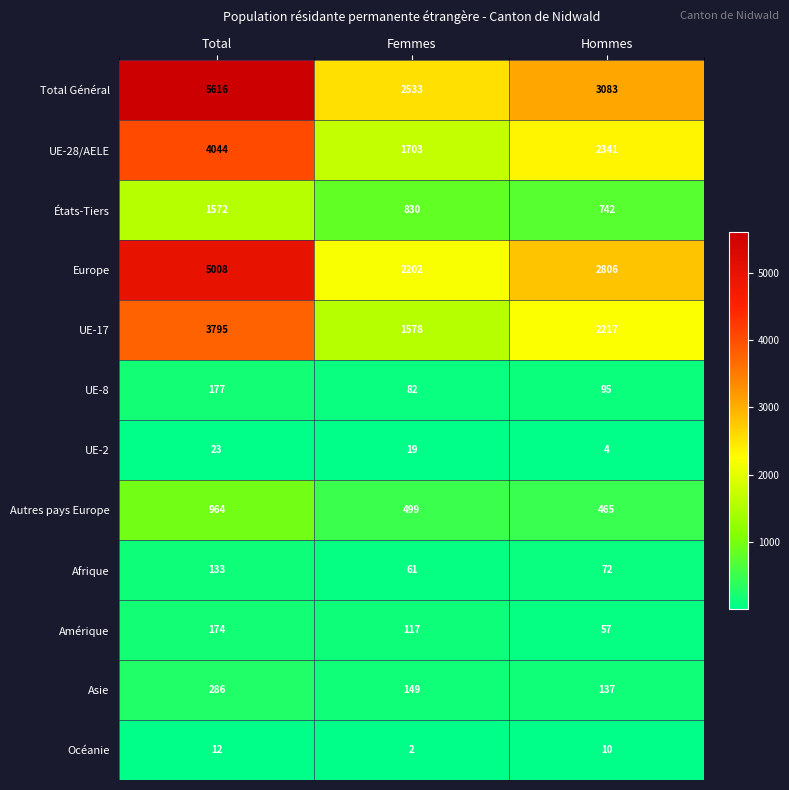

What is the greatest value displayed?

5616